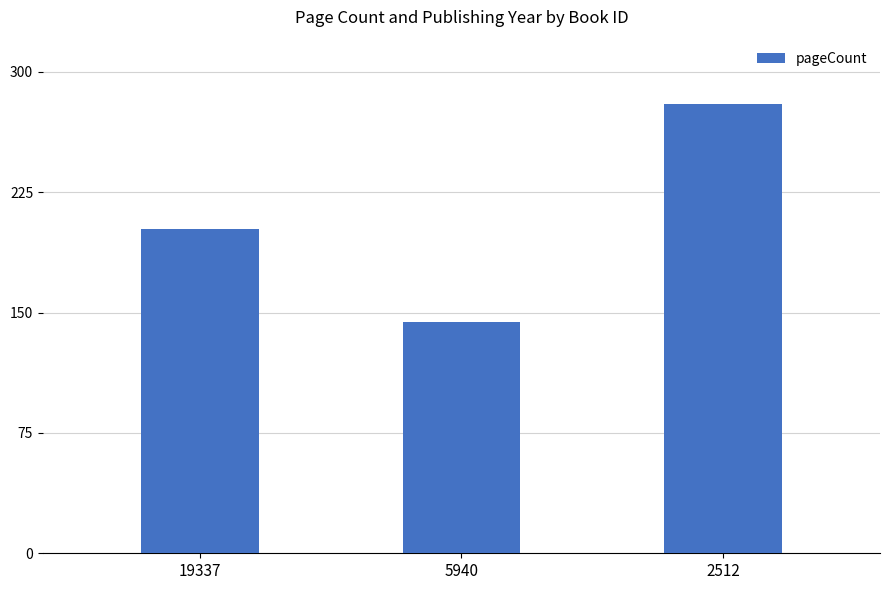

The chart shows a value of 280 at 2512. True or false?

True